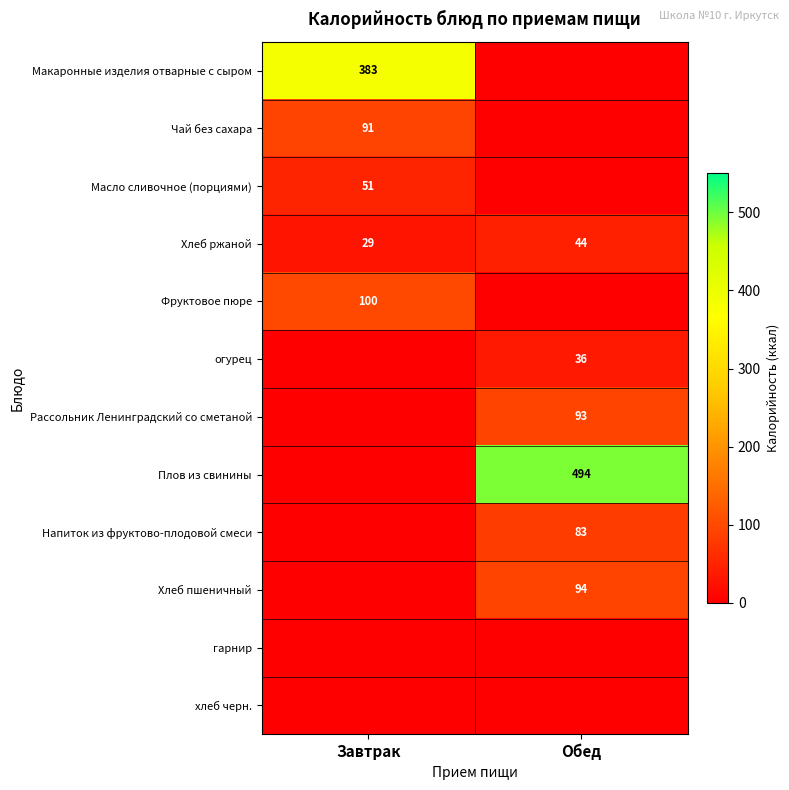

Is it true that Плов из свинины equals 494 at Обед?

True